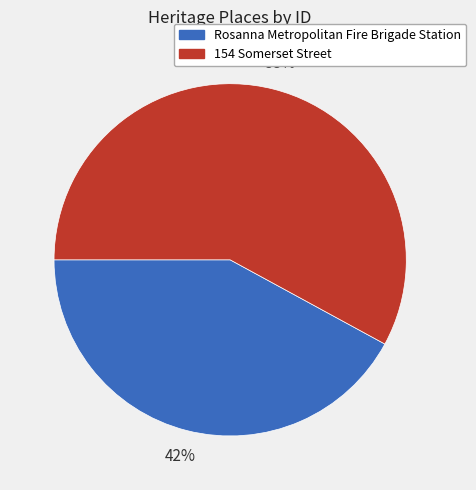

To the nearest percent, what portion does Rosanna Metropolitan Fire Brigade Station represent?

42%